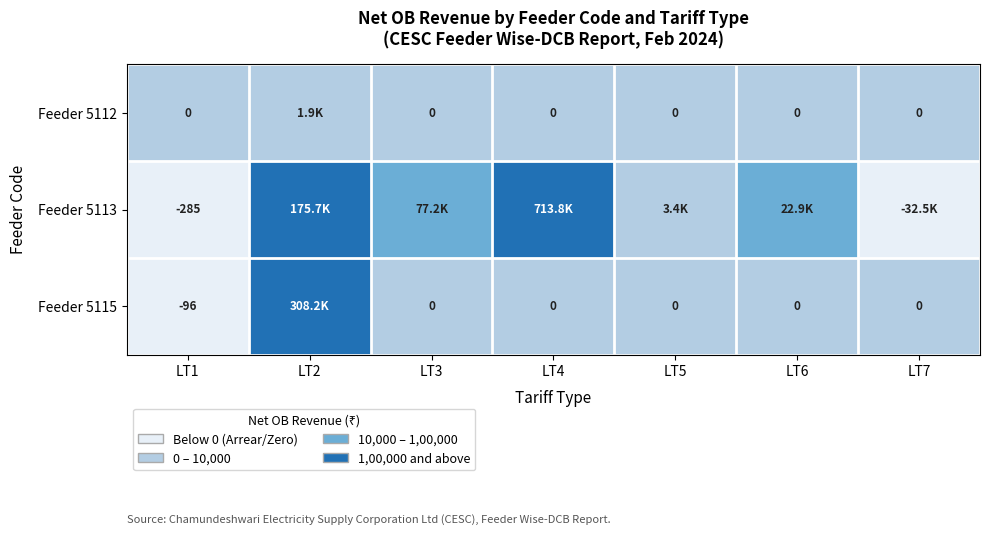

Count the number of data series in this chart.

3